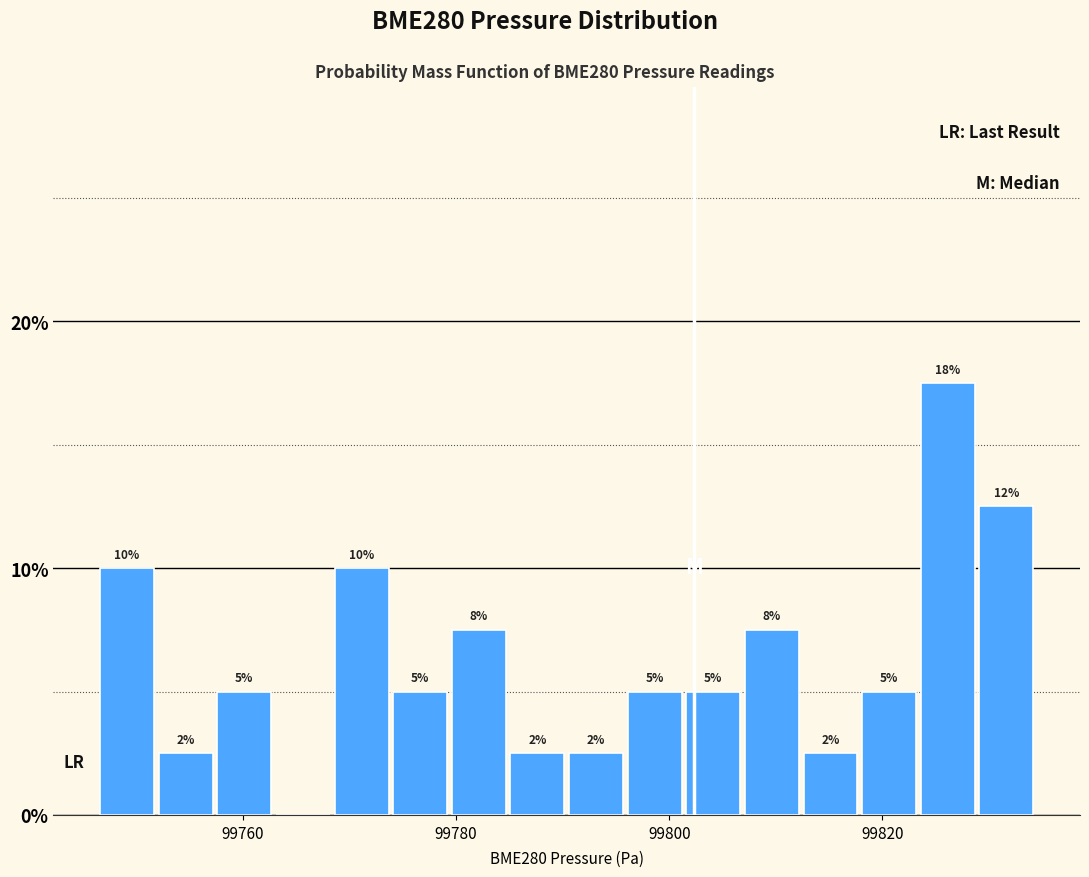

Read against the x-axis, roughly where is the centre of the tallest bar?

99826